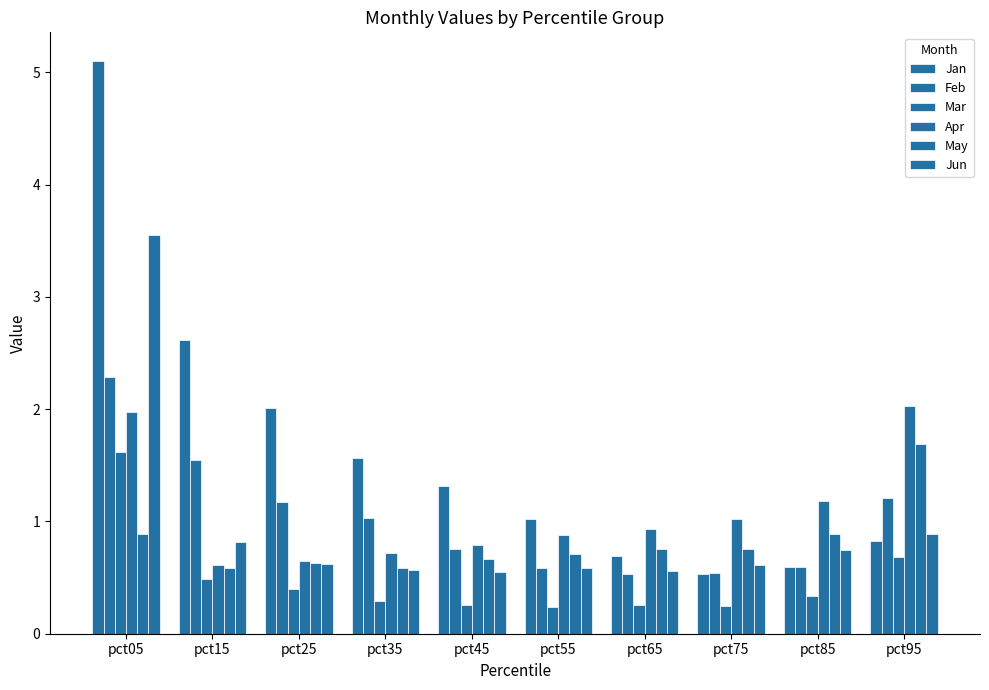

What is the difference between the Feb values at pct45 and pct05?

1.5